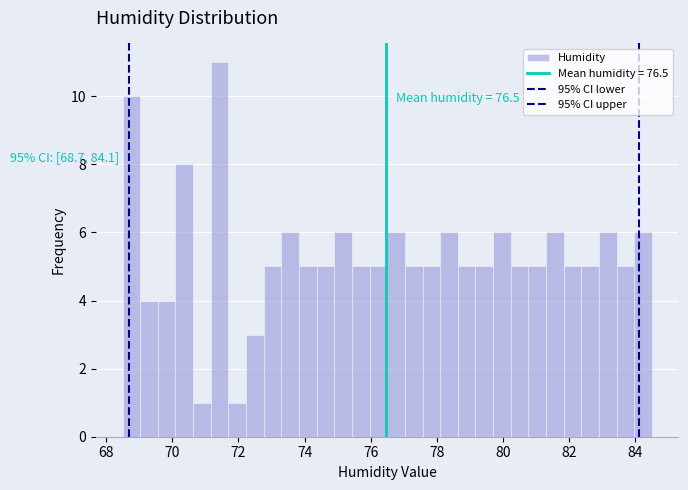

Around what value on the x-axis is the tallest bar? Give the approximate position of its centre, as read against the axis.

71.4